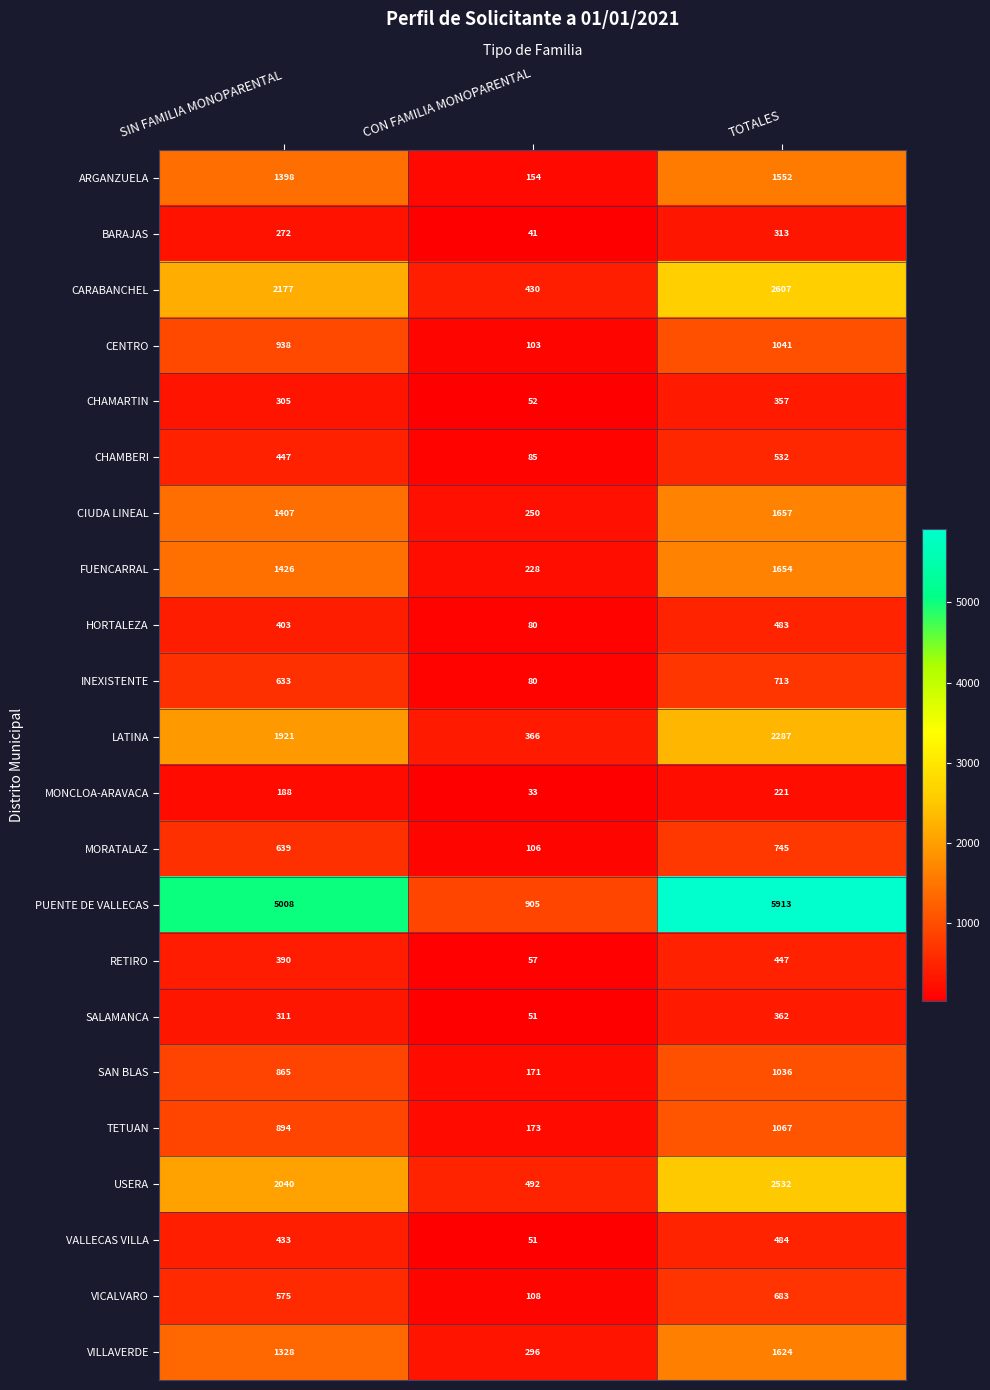

What is the minimum value shown in the chart?

33